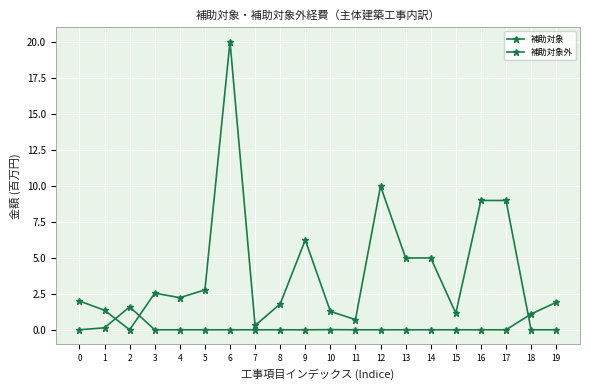

How many lines are shown in the chart?

2